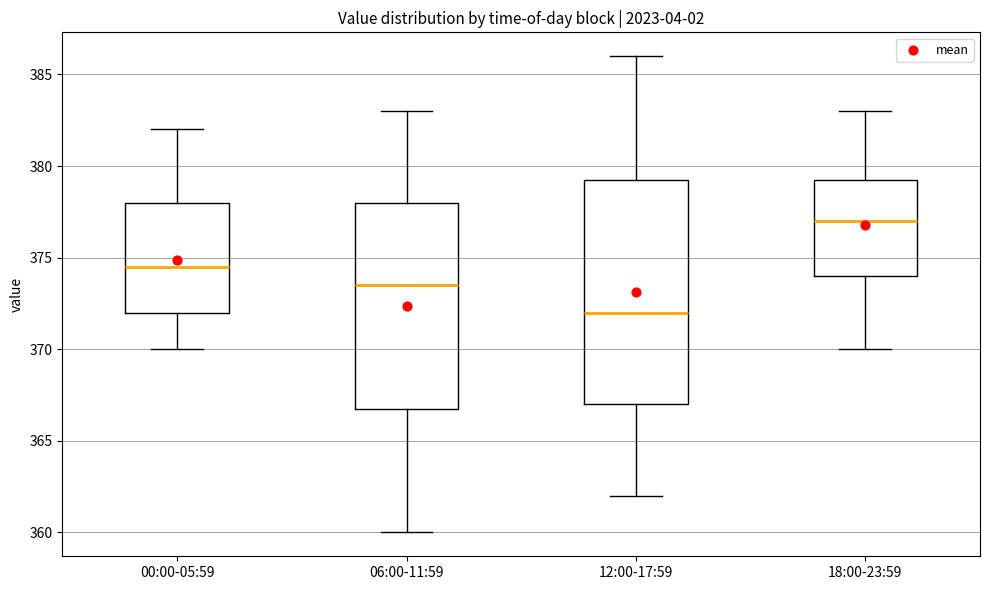

Which box's median line is the lowest?

12:00-17:59